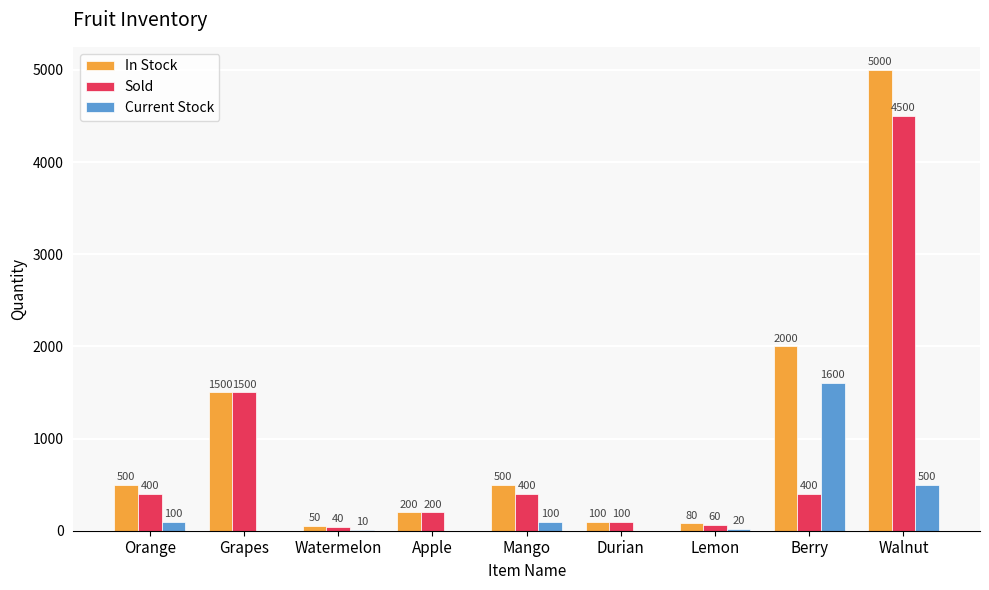

How many positive values does the Current Stock series have?

6